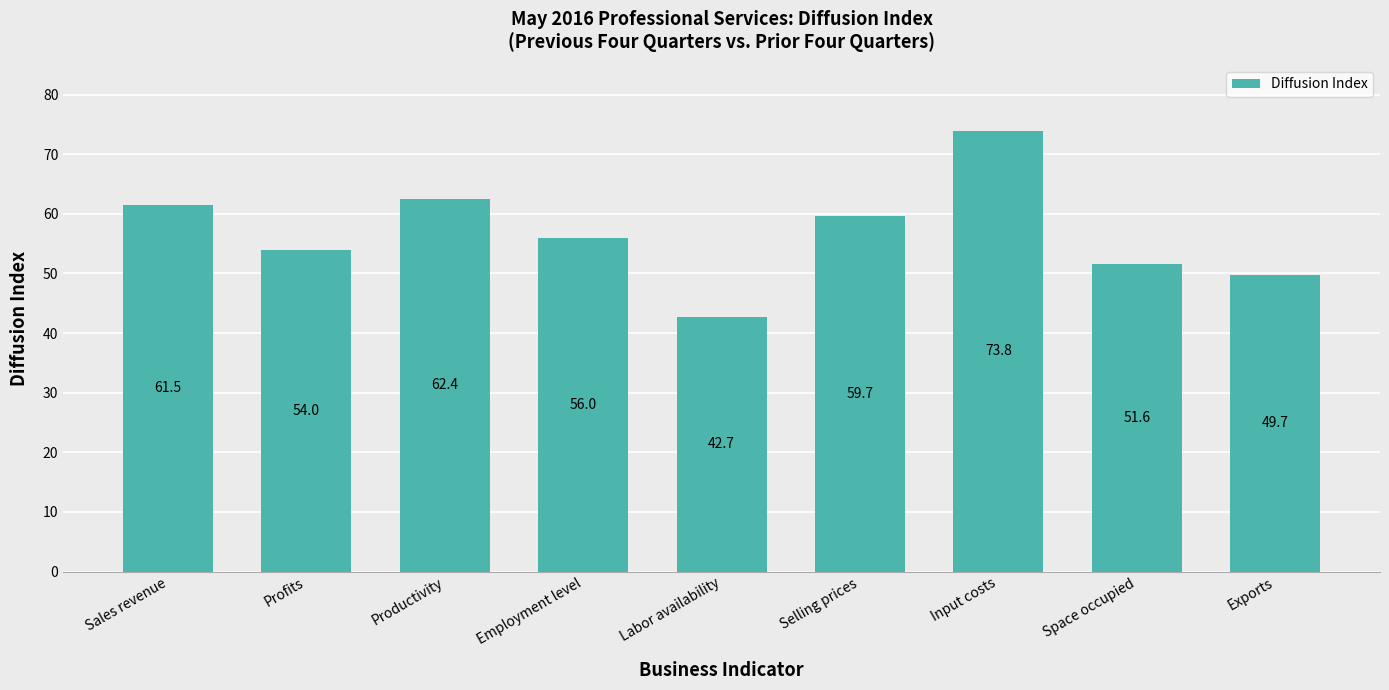

List the labels in order of value, smallest first.

Labor availability, Exports, Space occupied, Profits, Employment level, Selling prices, Sales revenue, Productivity, Input costs